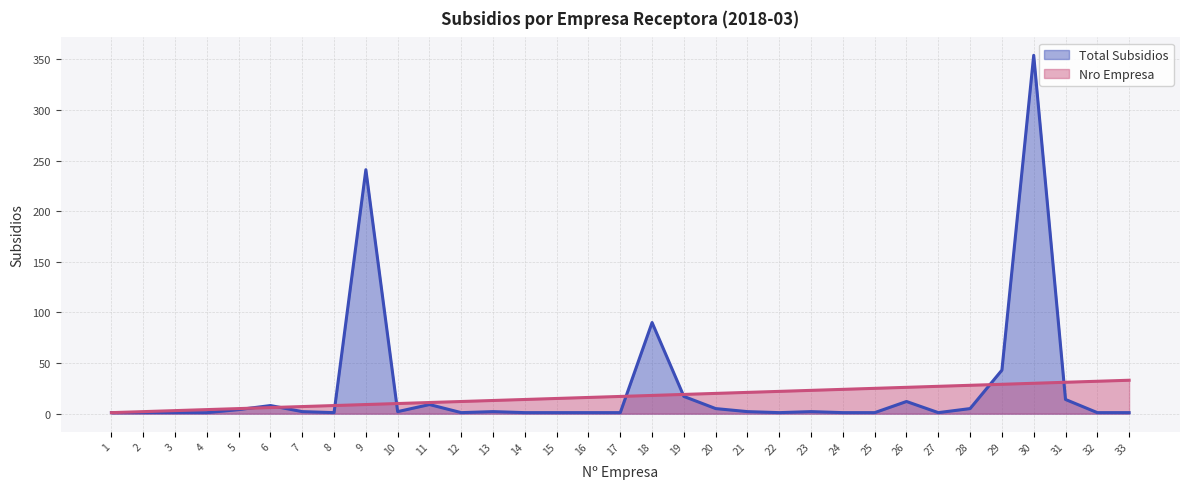

Between 27 and 33, which is larger?

27